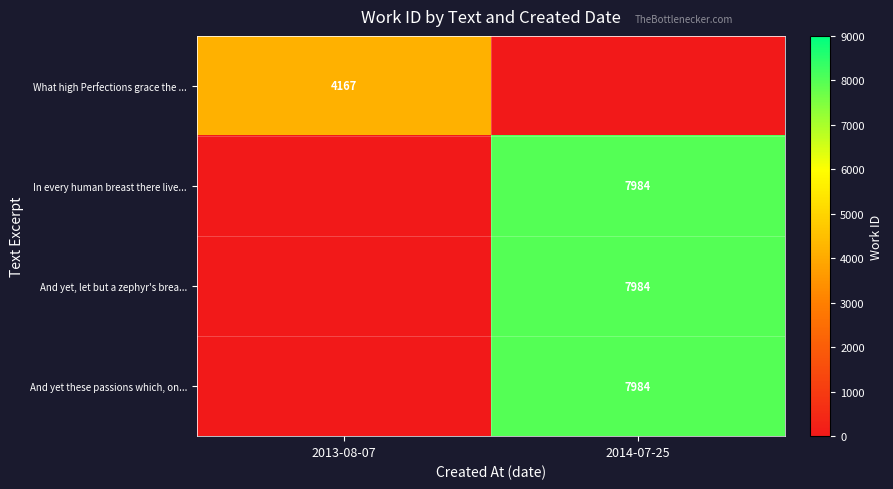

Is it true that And yet, let but a zephyr's brea... equals 7984 at 2014-07-25?

True